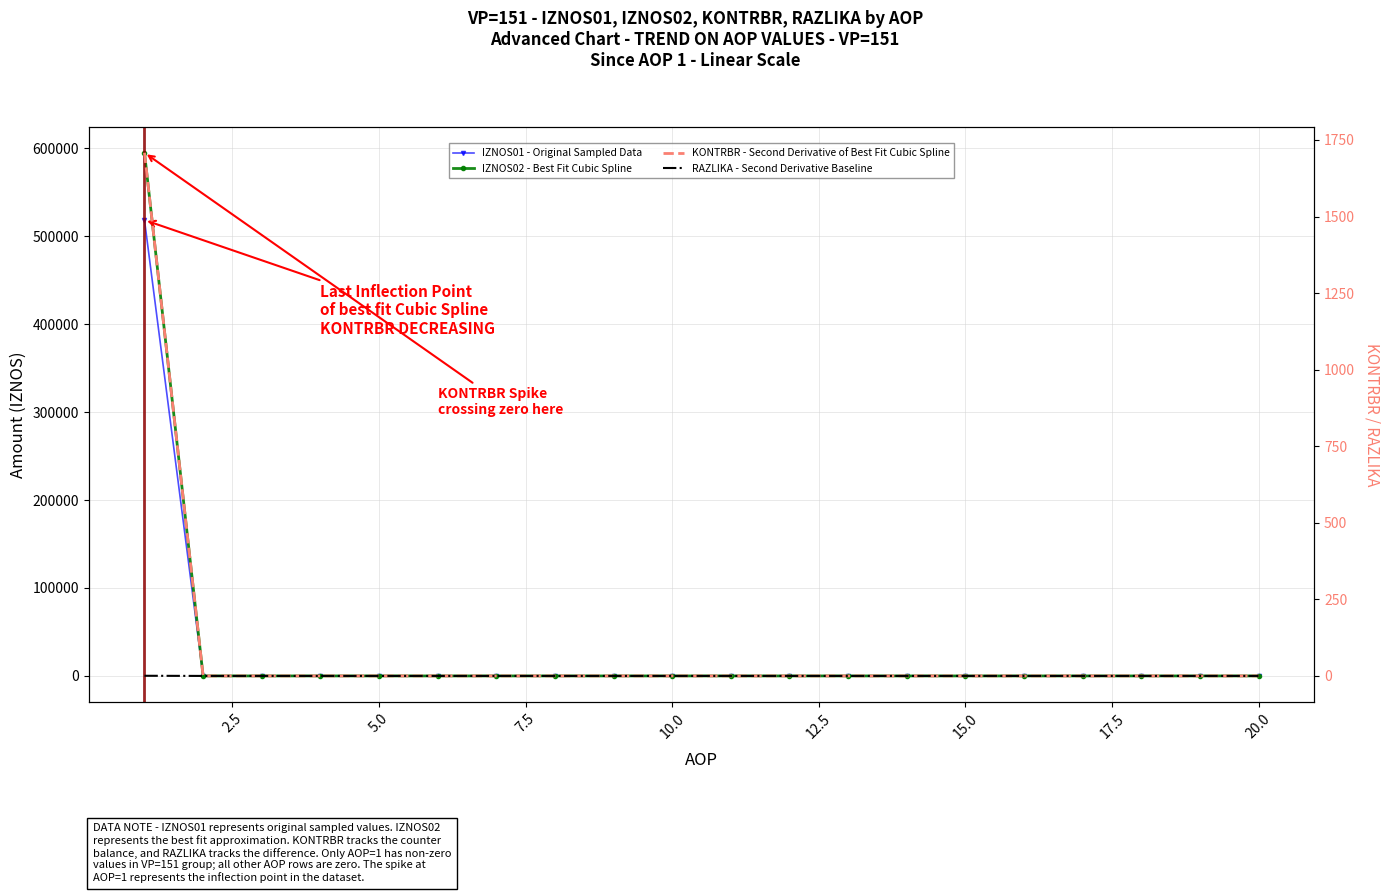

Is the value of RAZLIKA - Second Derivative Baseline at 20.0 greater than the value of IZNOS01 - Original Sampled Data at 15.0?

No